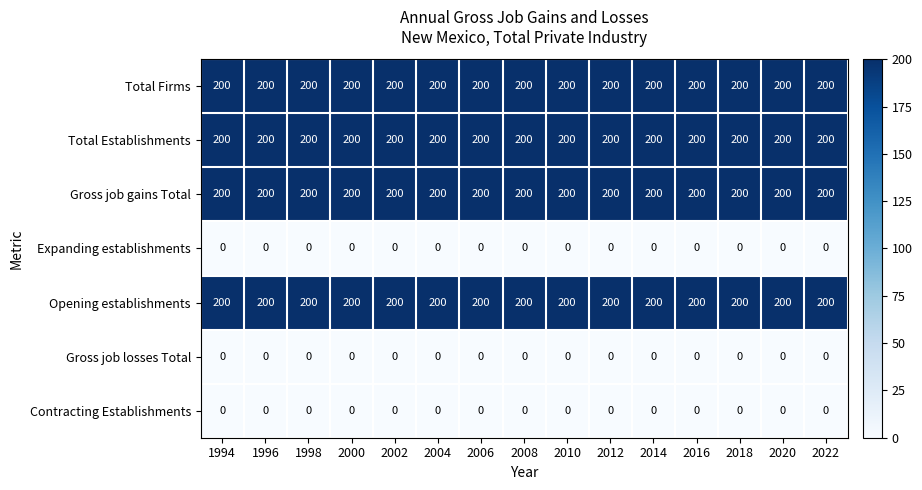

The value of Contracting Establishments at 2004 is 0. True or false?

True